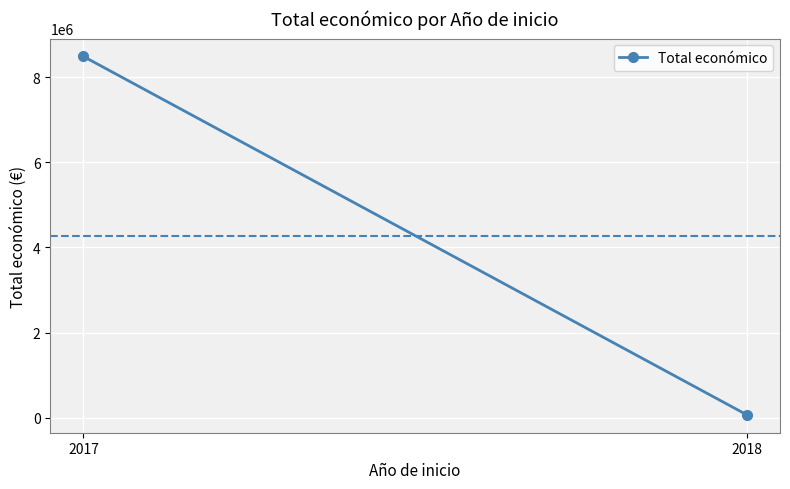

Where is the data nearest to the value 4277419?

2018